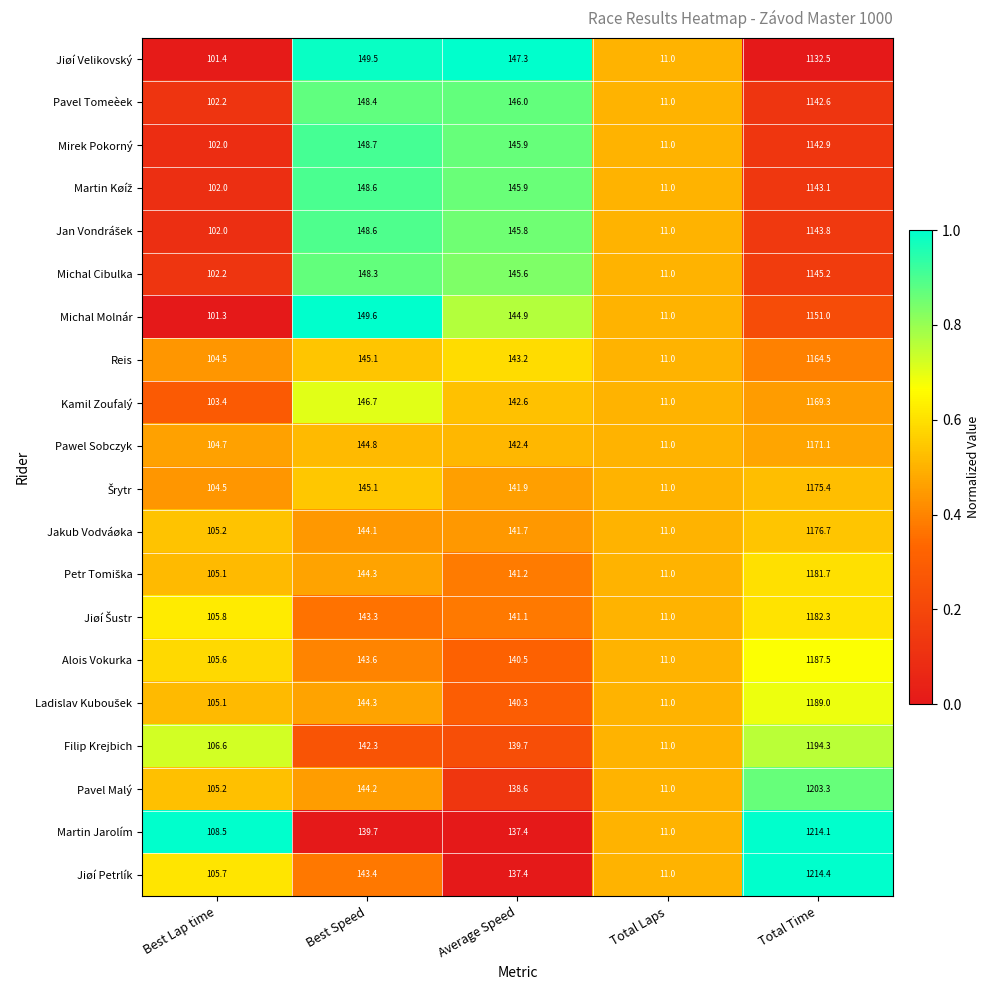

What is the total value across all series at Best Lap time?

2083.0